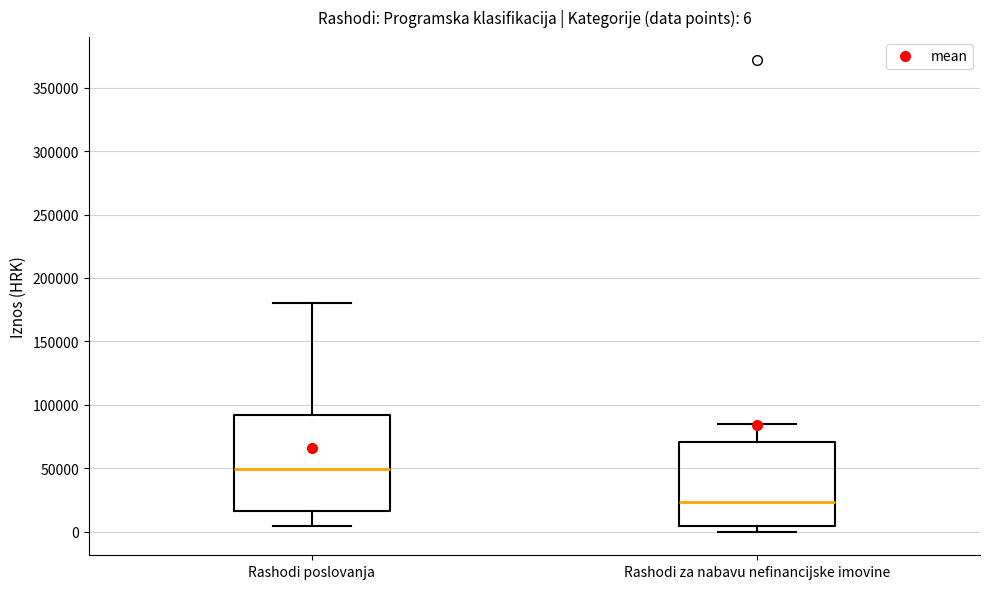

Which box has the highest median line?

Rashodi poslovanja